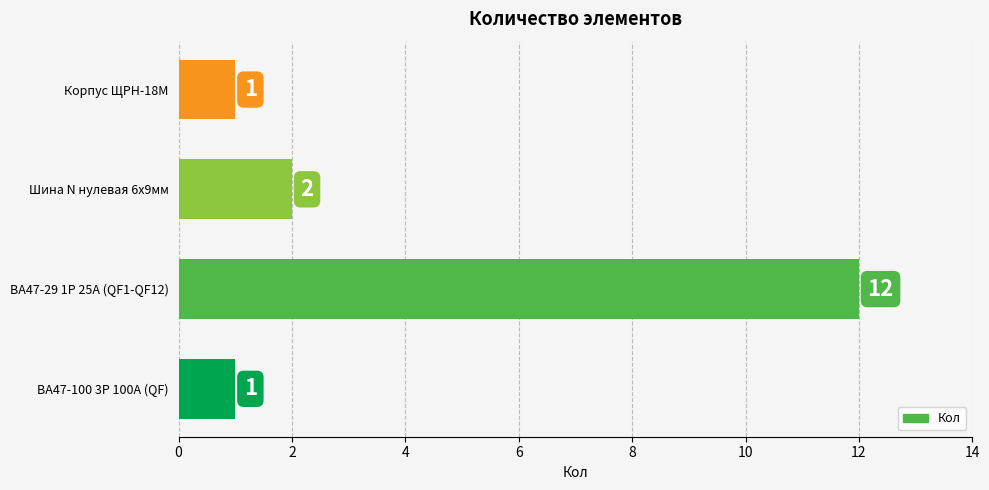

True or false: the data shows 12 at ВА47-29 1Р 25А (QF1-QF12).

True